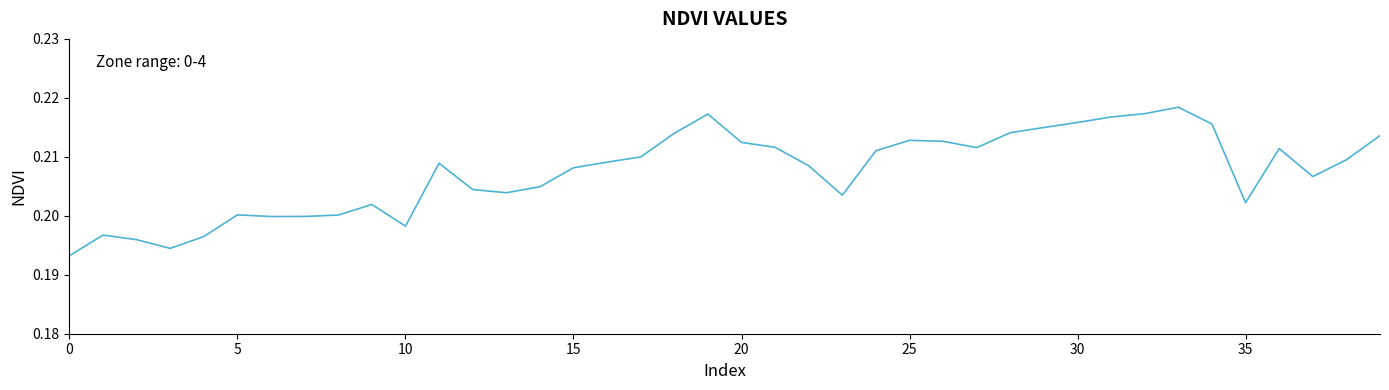

The value at 25 is 0.1. True or false?

False